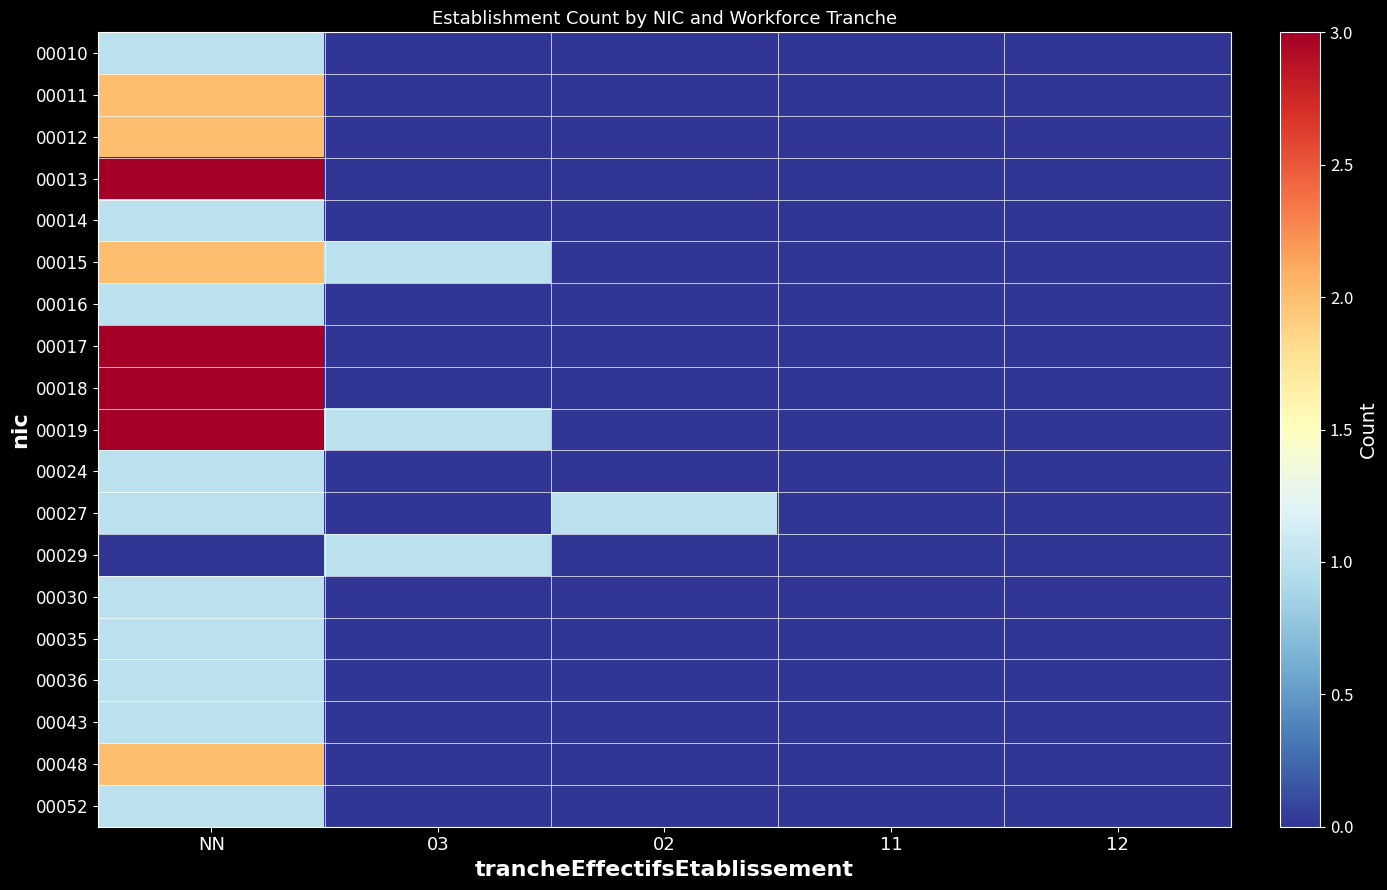

Which series changed the most between NN and 12?

00013